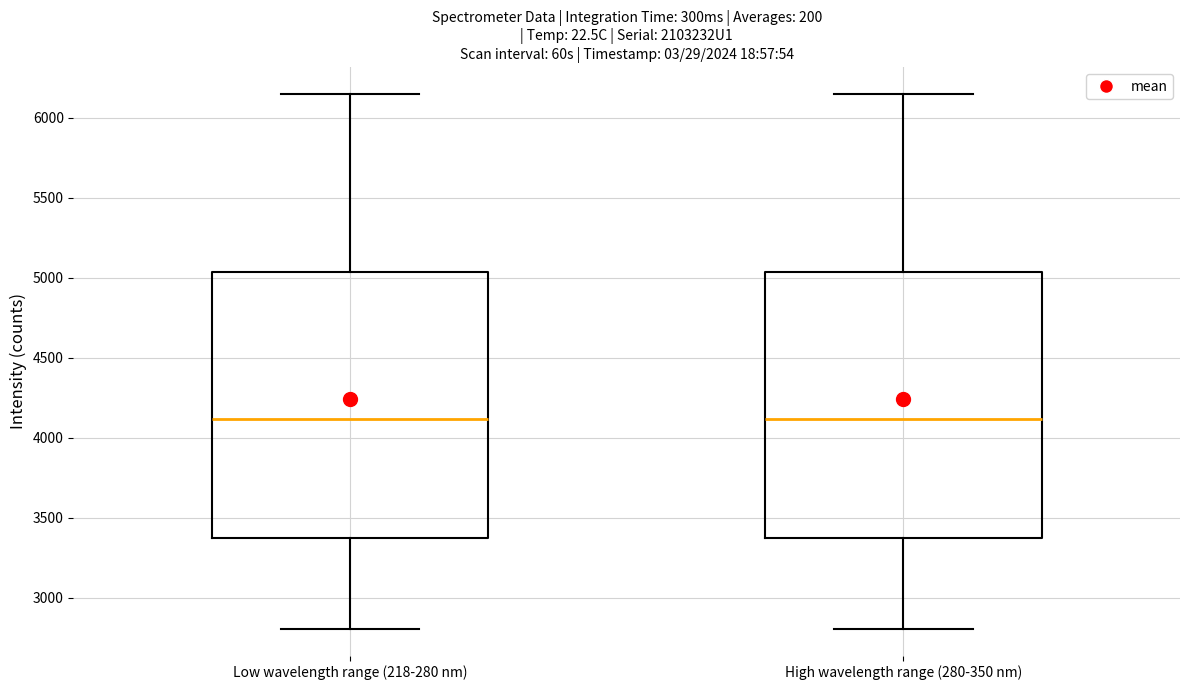

Where is the upper edge of the box for High wavelength range (280-350 nm) on the y-axis? The values are not printed on the chart, so give them approximately, as read against the axis.

5050